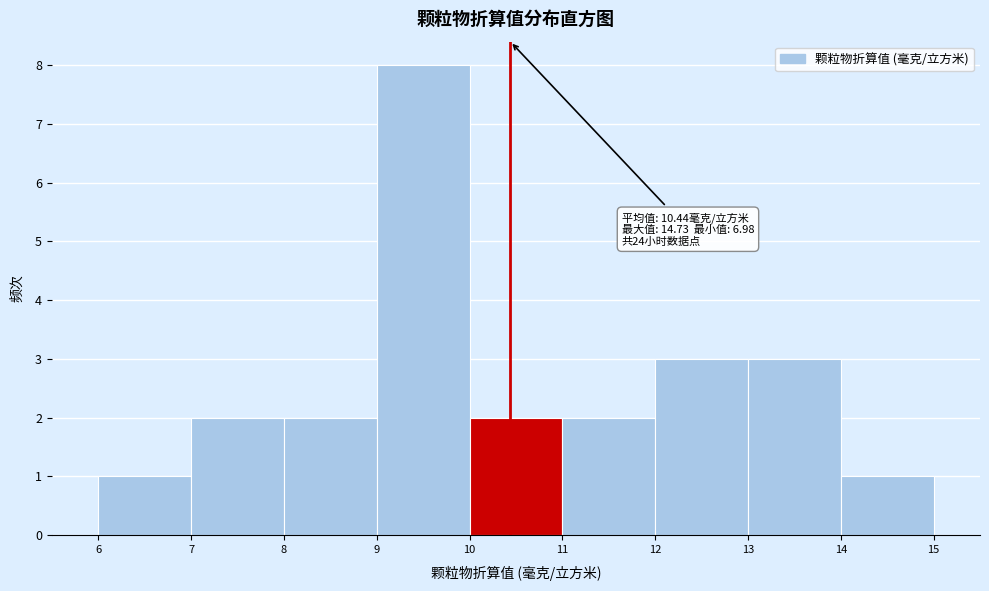

Which range on the x-axis has the tallest bar?

9 to 10